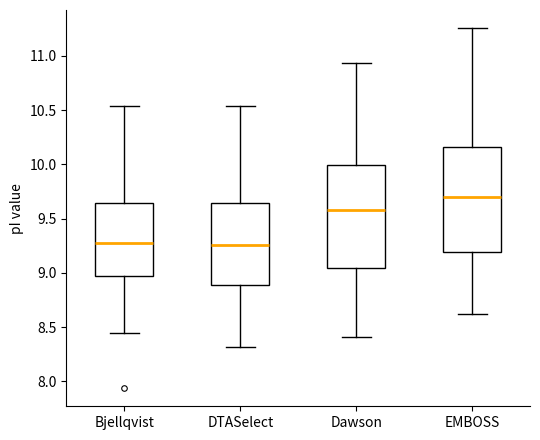

Reading left to right, transcribe this box plot: for each box, give where its median line is, the range the box spans, and where its two whiskers end, as read against the y-axis. The values are not printed on the chart, so give them approximately, as read against the axis.

Bjellqvist: median 9.25, box 9.00 to 9.65, whiskers 8.45 to 10.55
DTASelect: median 9.25, box 8.90 to 9.65, whiskers 8.30 to 10.55
Dawson: median 9.60, box 9.05 to 10.00, whiskers 8.40 to 10.95
EMBOSS: median 9.70, box 9.20 to 10.15, whiskers 8.60 to 11.25